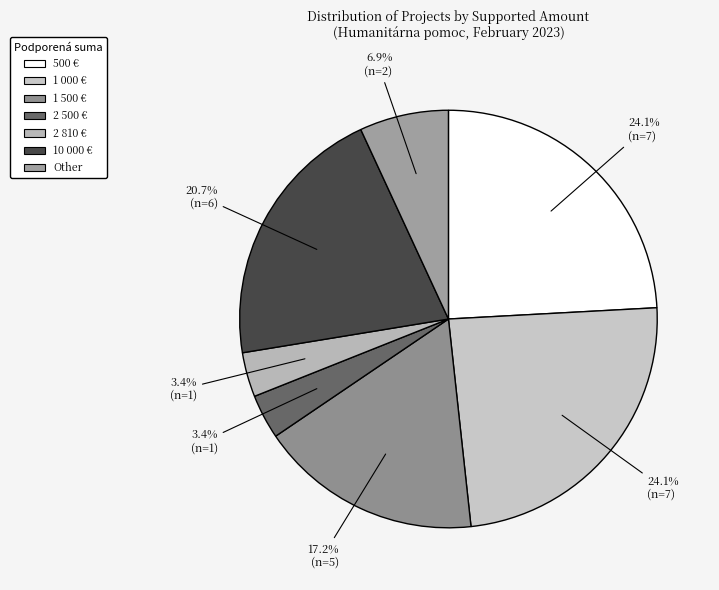

How many segments does this pie chart have?

7